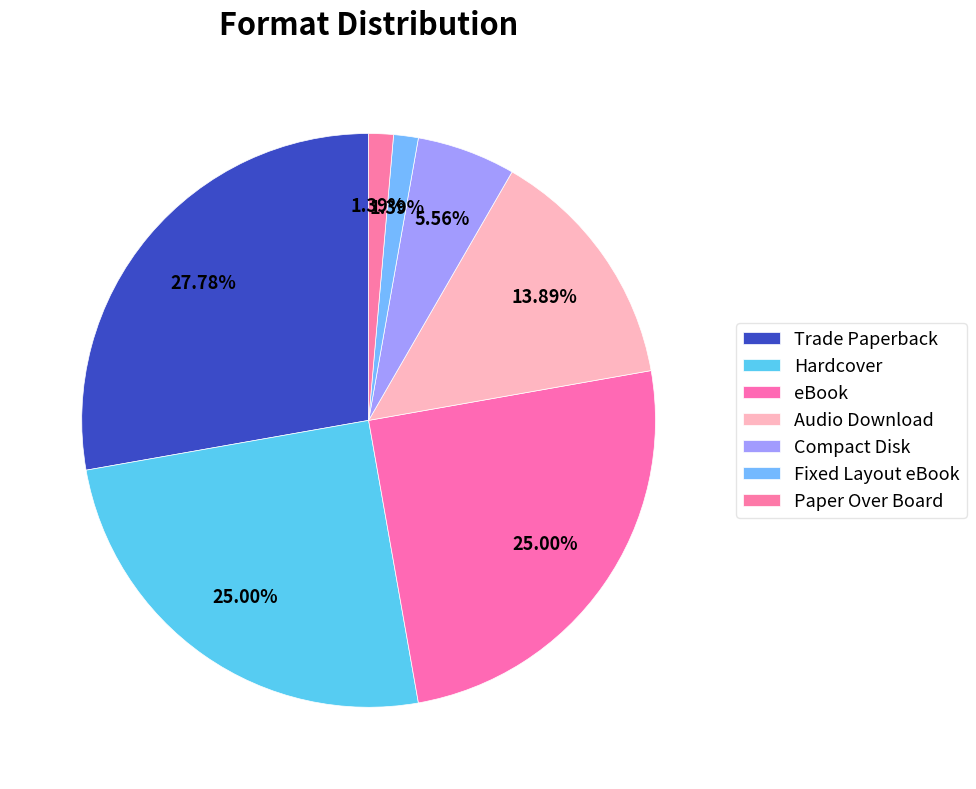

How many segments does this pie chart have?

7